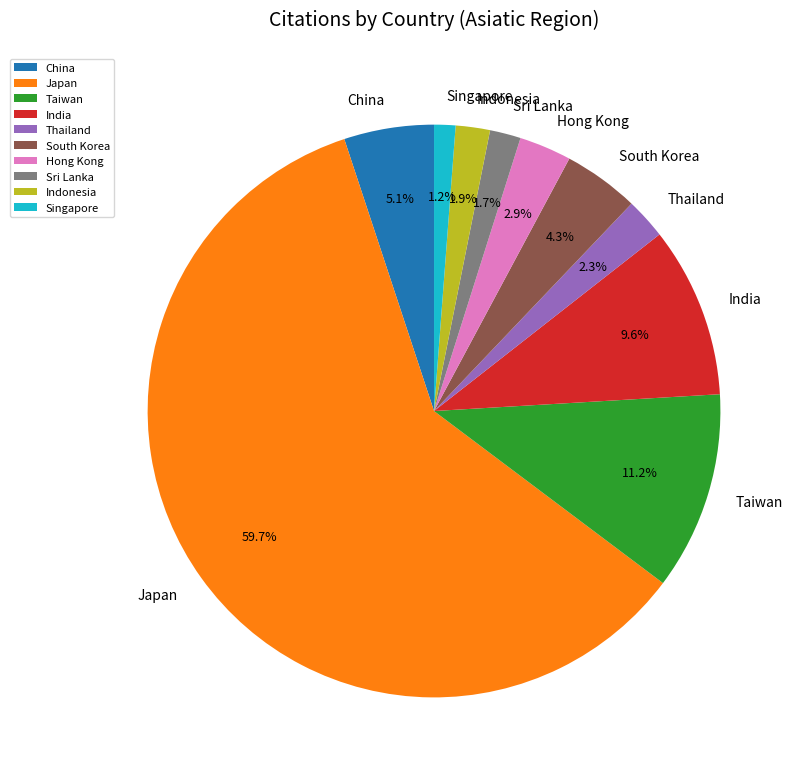

Does any single category account for the majority?

Yes